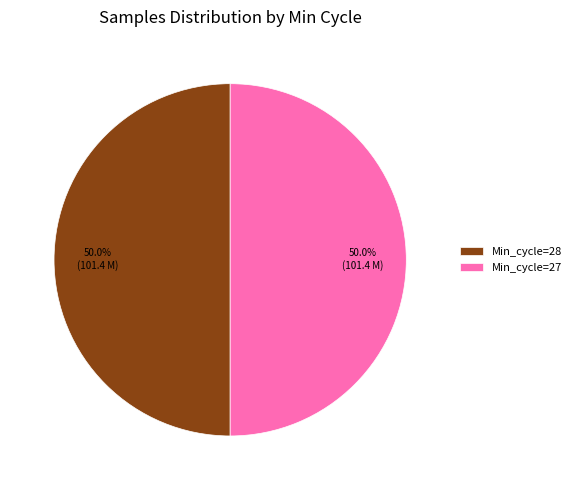

Approximately how many times larger is the value at Min_cycle=27 compared to Min_cycle=28?

1.0